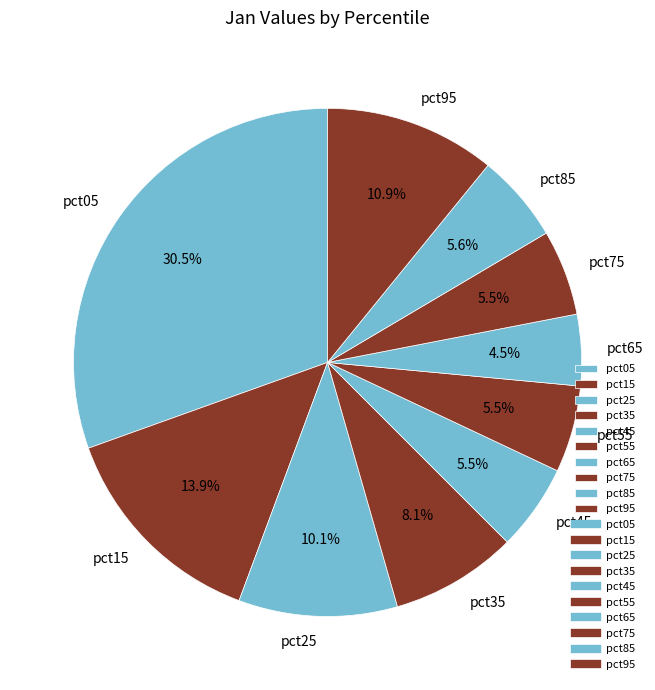

True or false: pct05 accounts for 43% of the total.

False